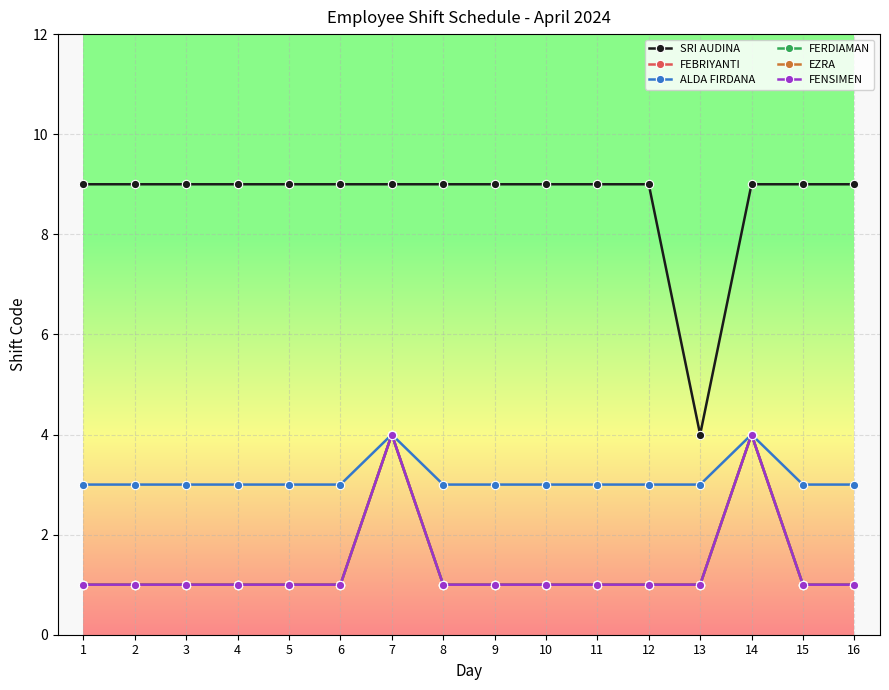

What value does the FENSIMEN series have at 16?

1